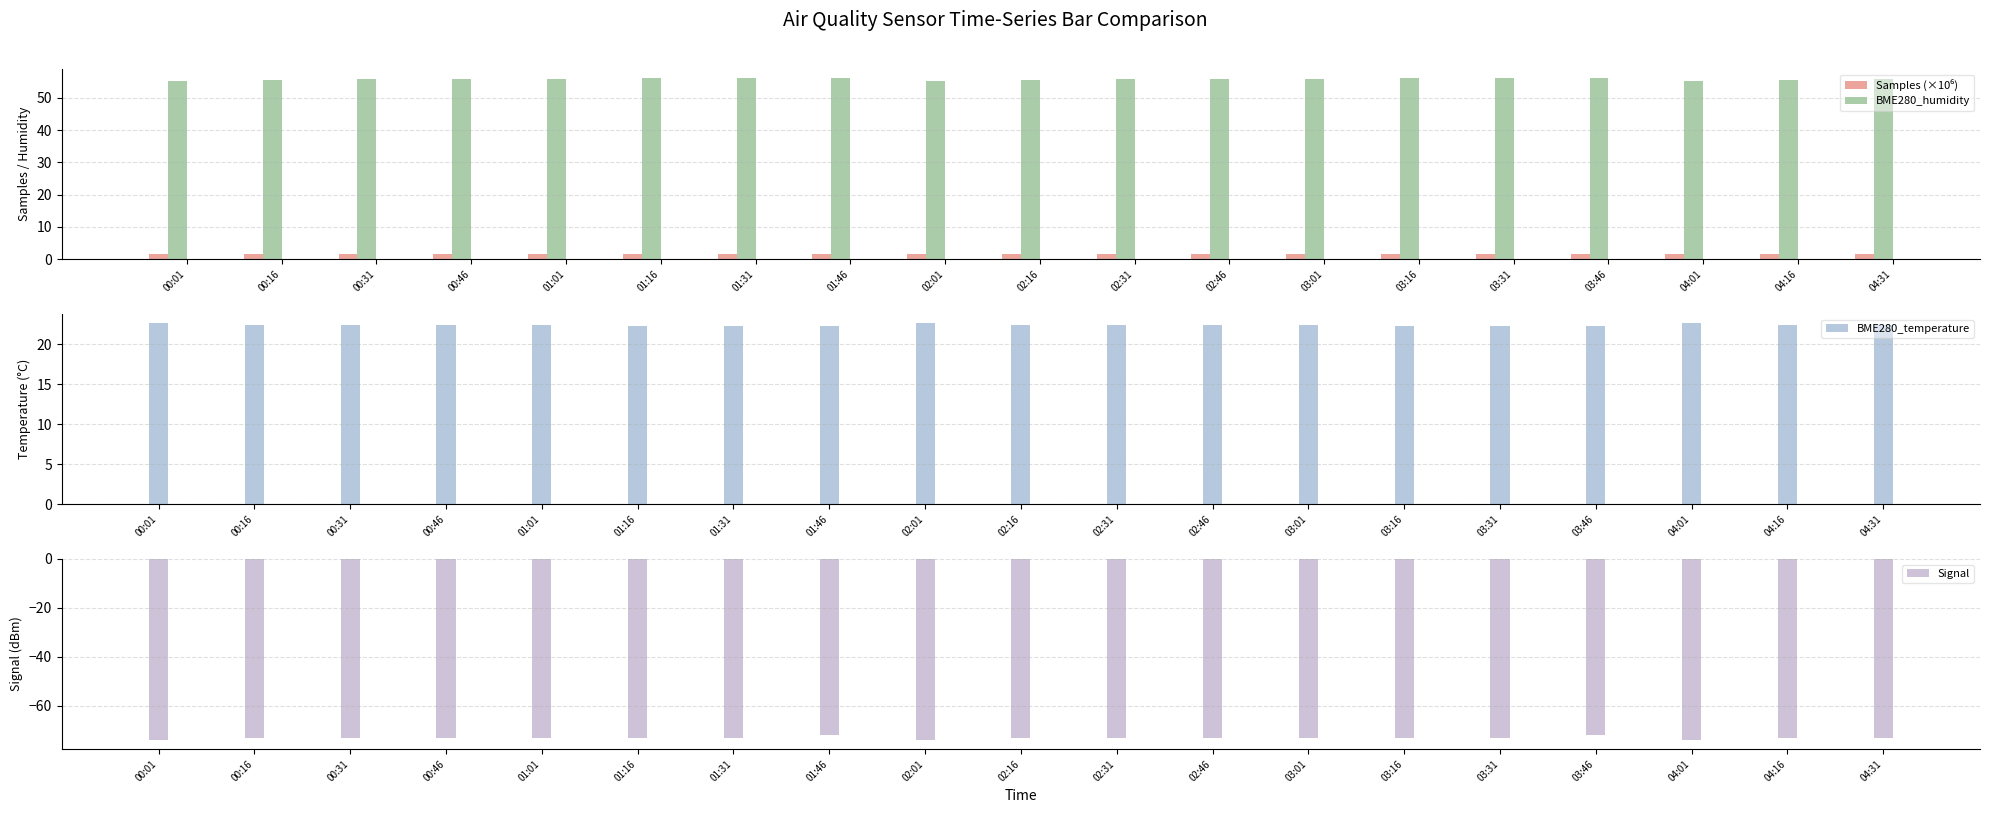

At which label is Samples (×10⁶) closest to 1?

01:16